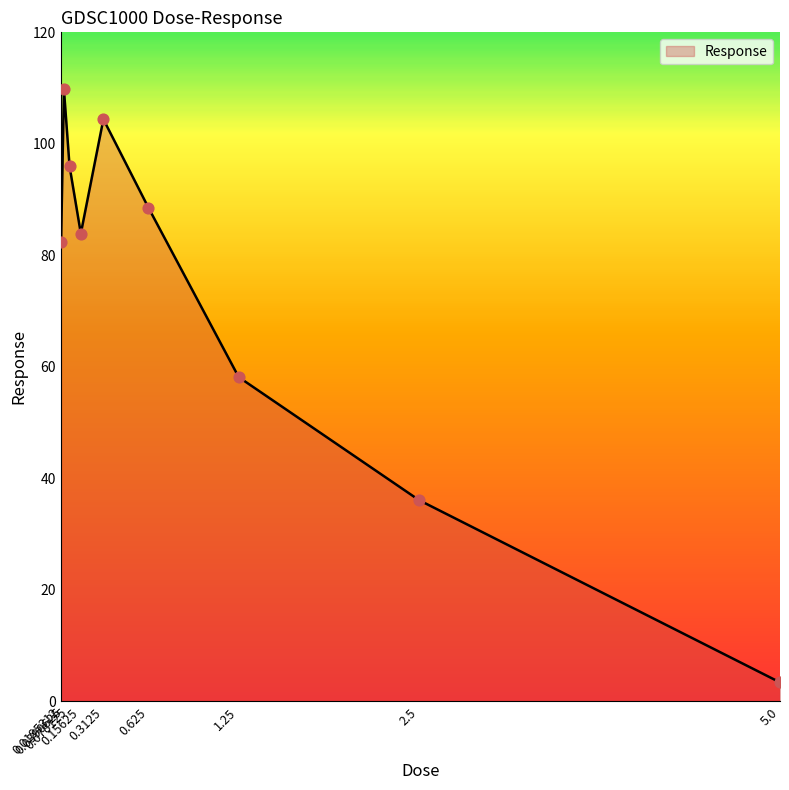

Between 0.15625 and 0.625, which is larger?

0.625